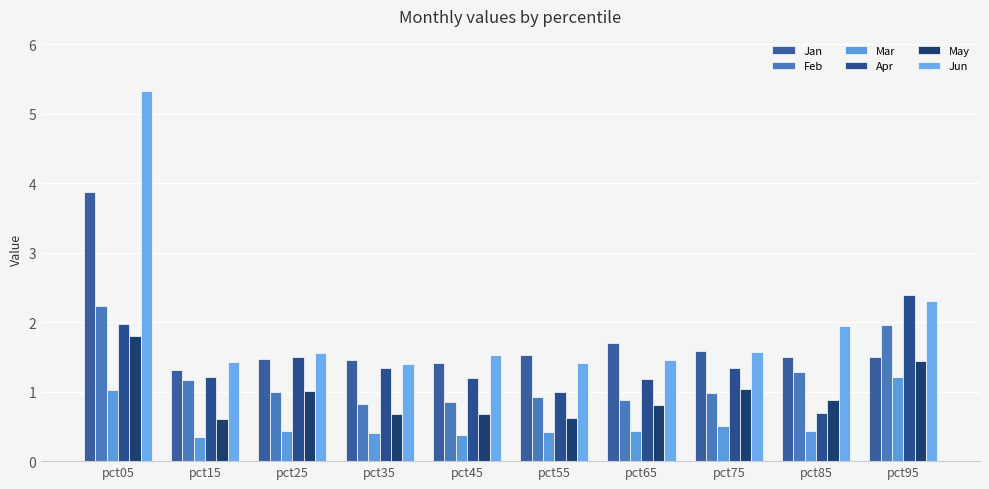

The Jun series shows 8.6 at pct05. True or false?

False